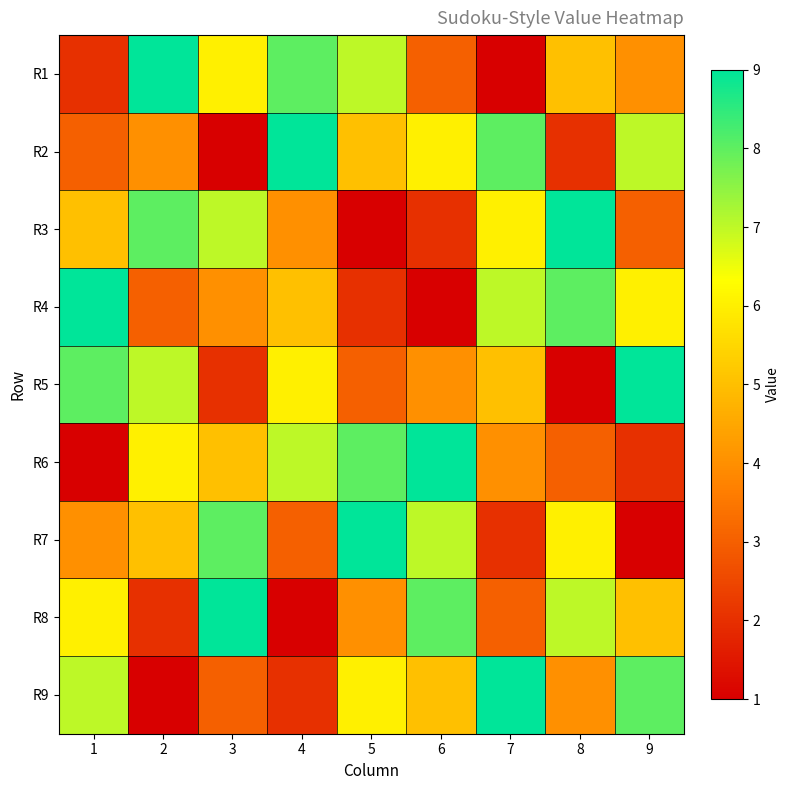

What is the total value across all series at 1?

45